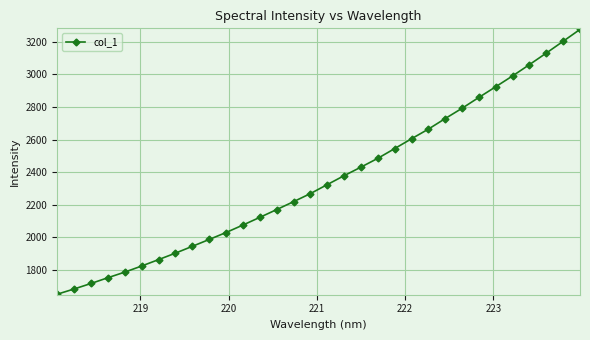

What is the difference between the maximum and minimum values?

1626.6